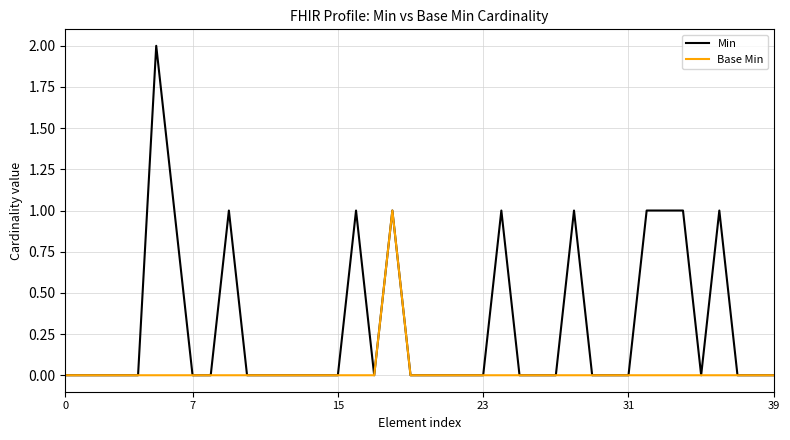

List the series in order of their overall mean, lowest first.

Base Min, Min